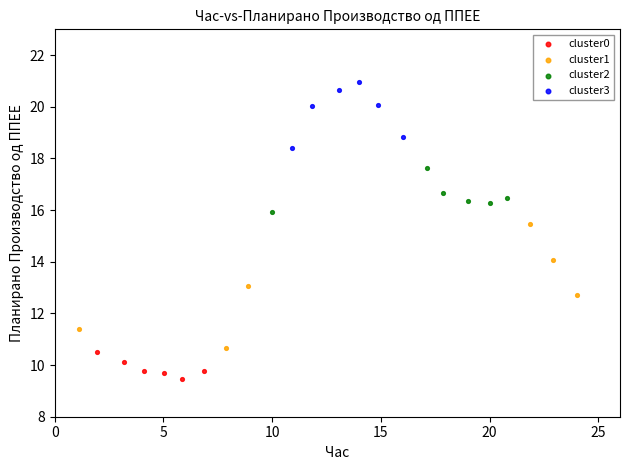

Which series has the widest spread of Y values?

cluster1